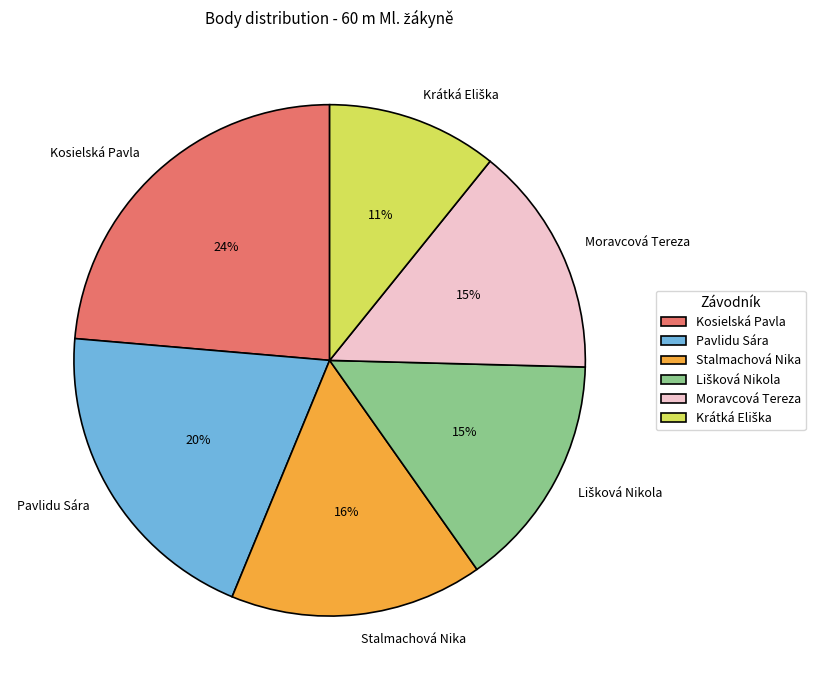

To the nearest percent, what percentage of the pie is Stalmachová Nika?

16%